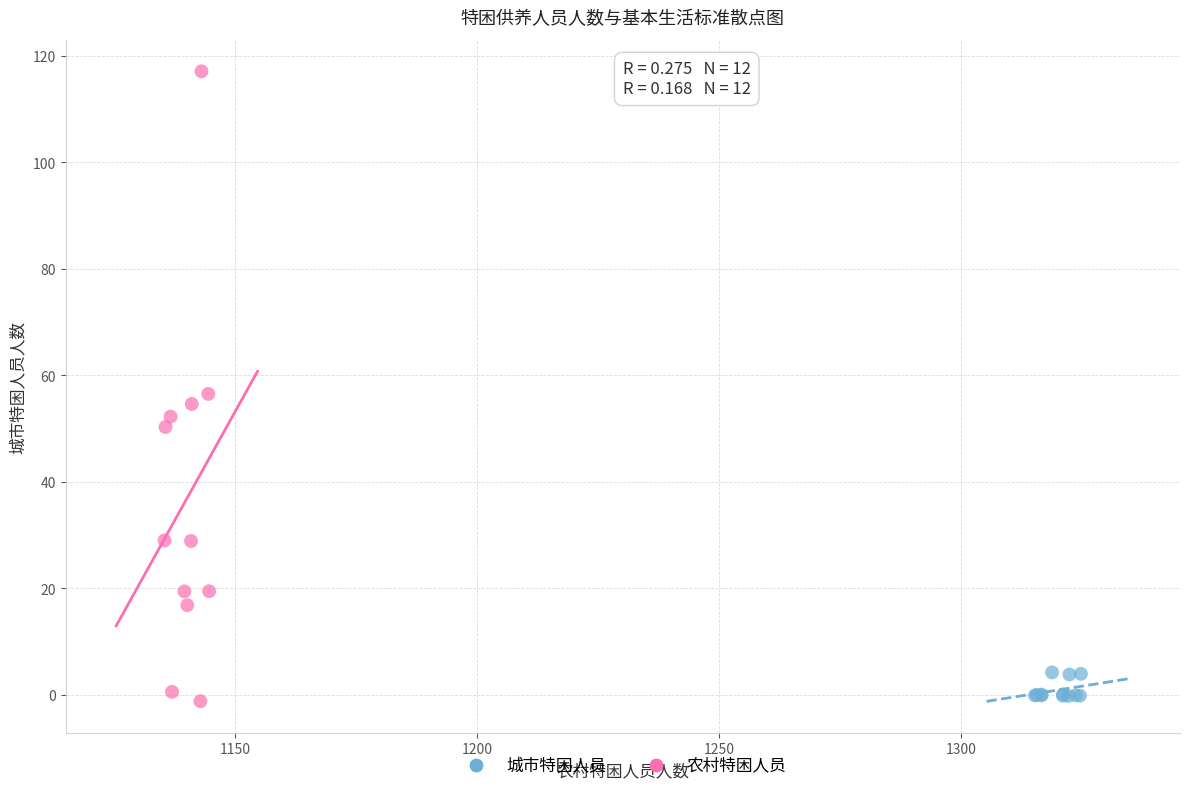

Which series has the largest Y range (max minus min)?

农村特困人员